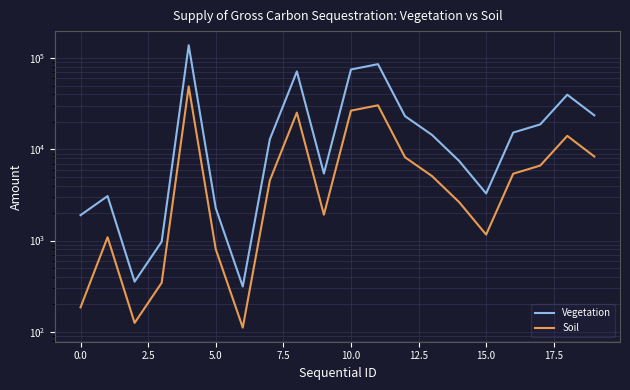

Reading left to right, list all the values displayed in this chart.

Vegetation: 1899	3074	354	972	138758	2273	313	12899	71541	5434	75166	86046	23150	14391	7469	3284	15287	18781	39764	23622
Soil: 185	1087	125	344	49075	804	111	4562	25302	1922	26584	30432	8188	5090	2641	1162	5407	6642	14063	8354